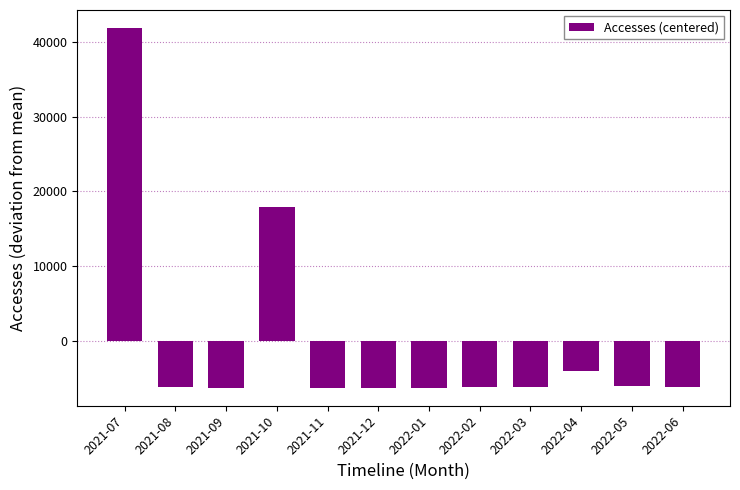

The value at 2022-05 is -8138.9. True or false?

False